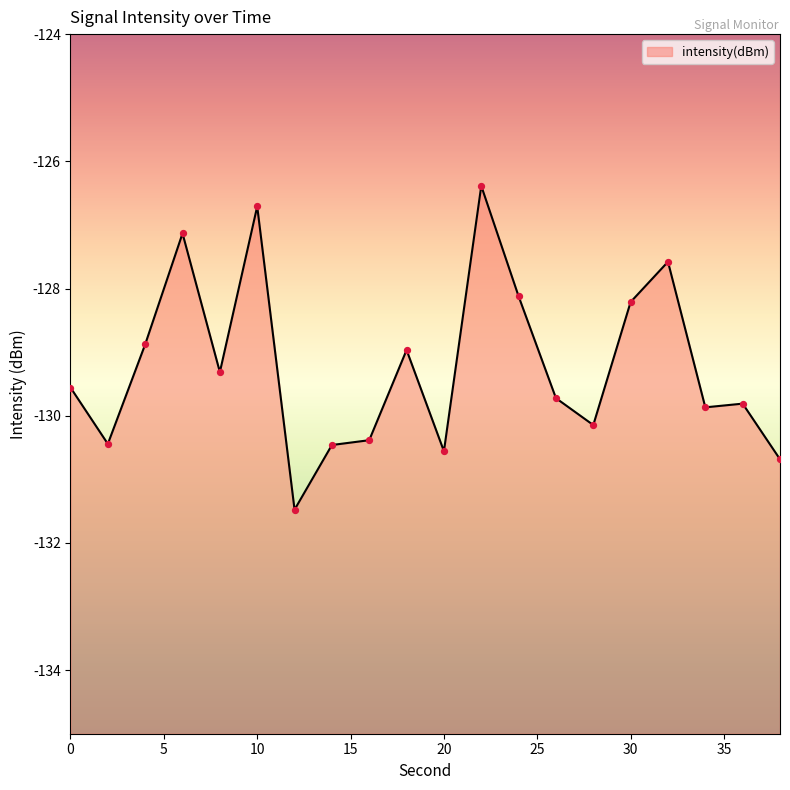

Between 14 and 38, which is larger?

14